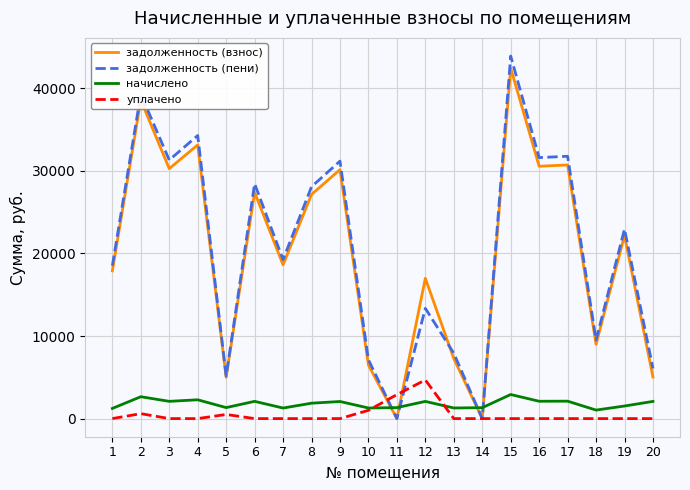

How many intersections are there between задолженность (пени) and начислено?

4